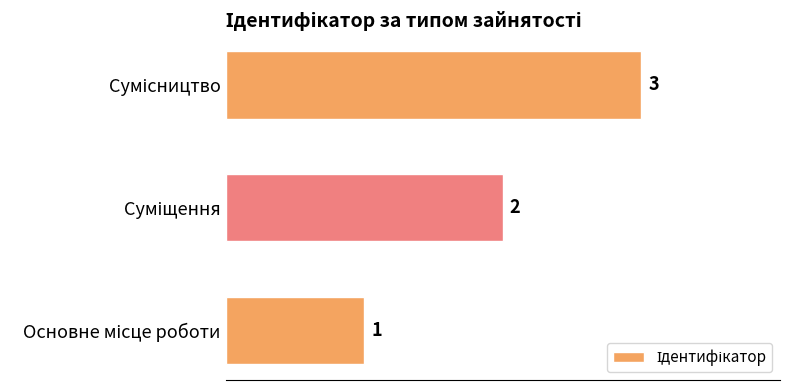

What is the greatest value displayed?

3